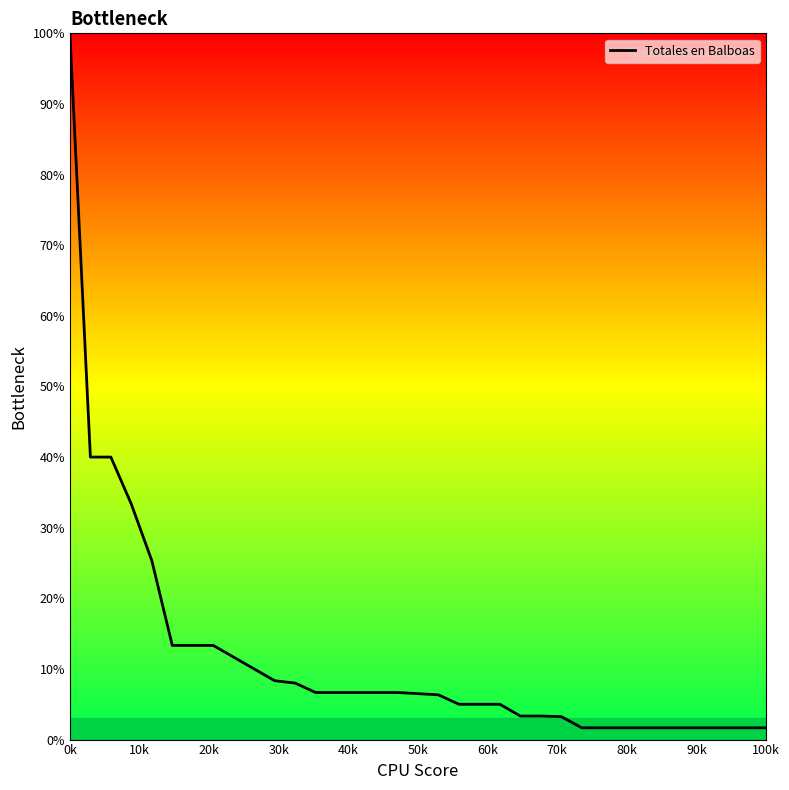

Is this an area chart (filled region under the line)?

No